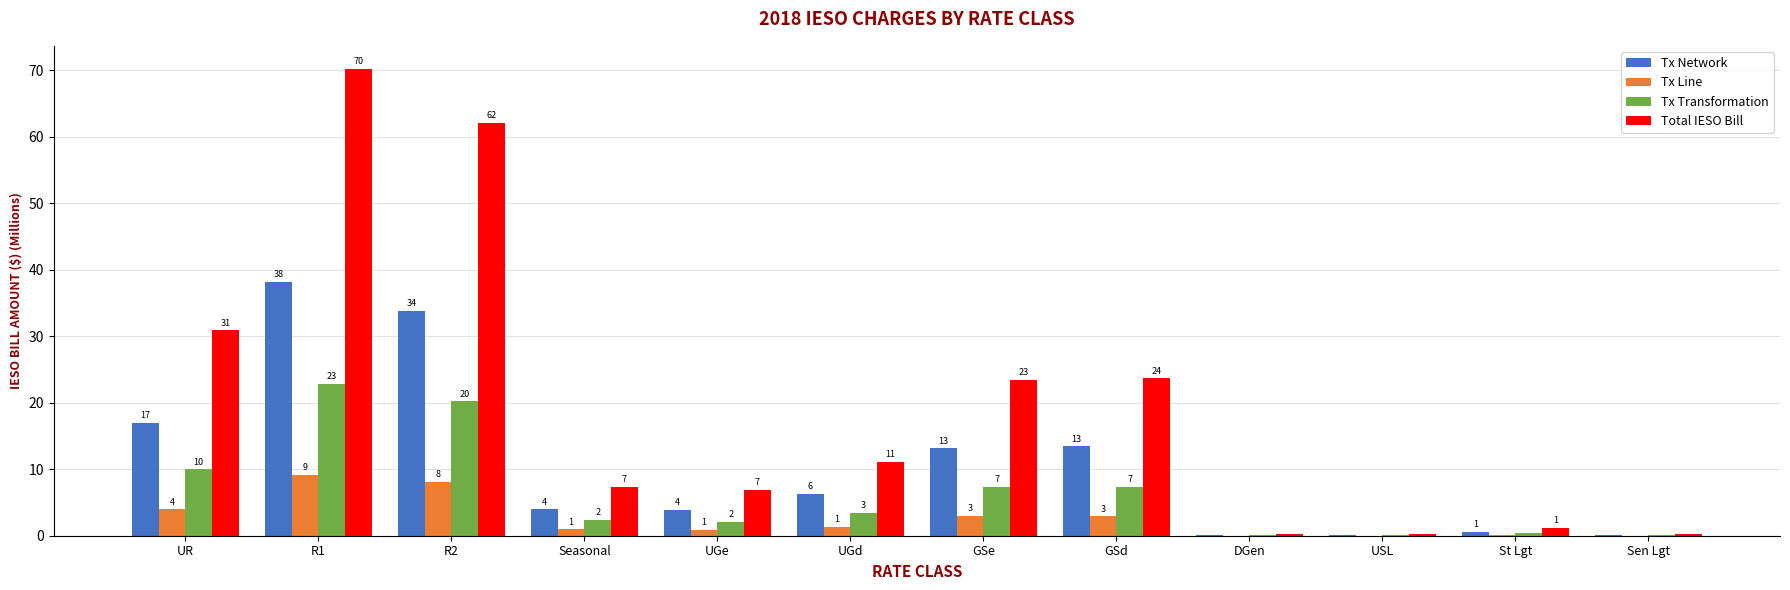

What is the label of the 9th bar from the right?

Seasonal